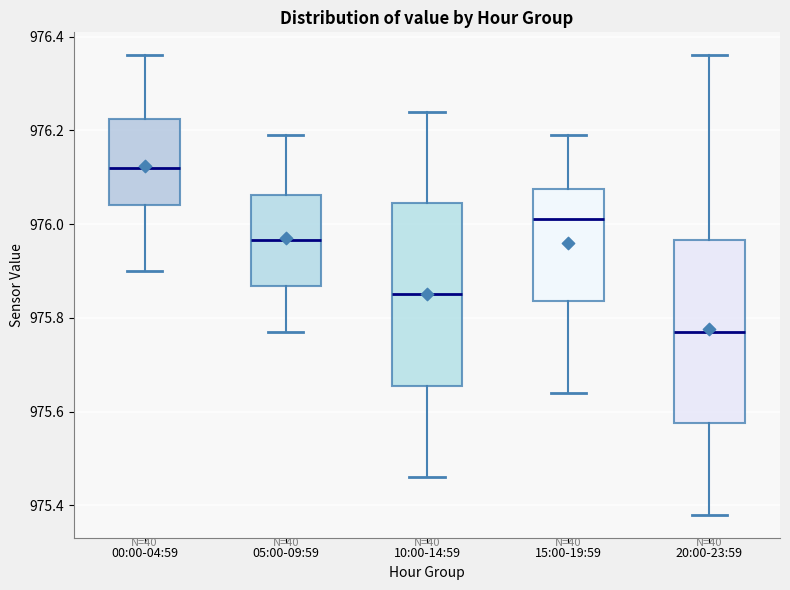

Reading left to right, read every box against the y-axis: the position of its median line, the range the box covers, and the ends of its whiskers. The values are not printed on the chart, so give them approximately, as read against the axis.

00:00-04:59: median 976.12, box 976.04 to 976.22, whiskers 975.90 to 976.36
05:00-09:59: median 975.96, box 975.86 to 976.06, whiskers 975.78 to 976.20
10:00-14:59: median 975.86, box 975.66 to 976.04, whiskers 975.46 to 976.24
15:00-19:59: median 976.02, box 975.84 to 976.08, whiskers 975.64 to 976.20
20:00-23:59: median 975.78, box 975.58 to 975.96, whiskers 975.38 to 976.36